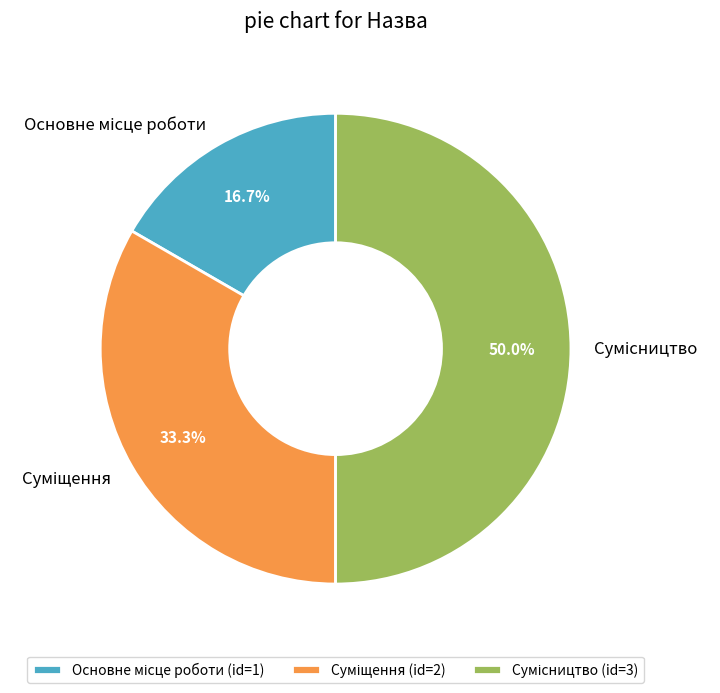

How many segments does this pie chart have?

3